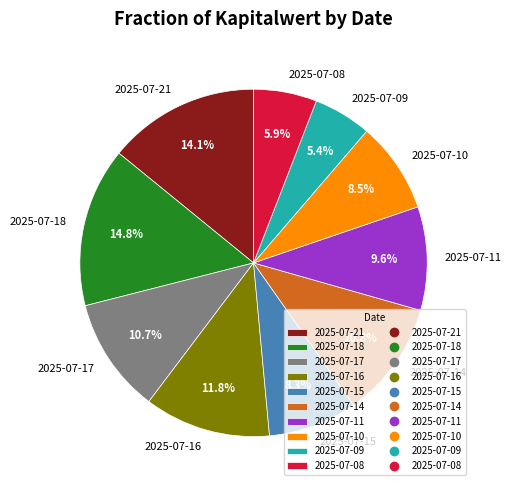

To the nearest percent, what portion does 2025-07-16 represent?

12%